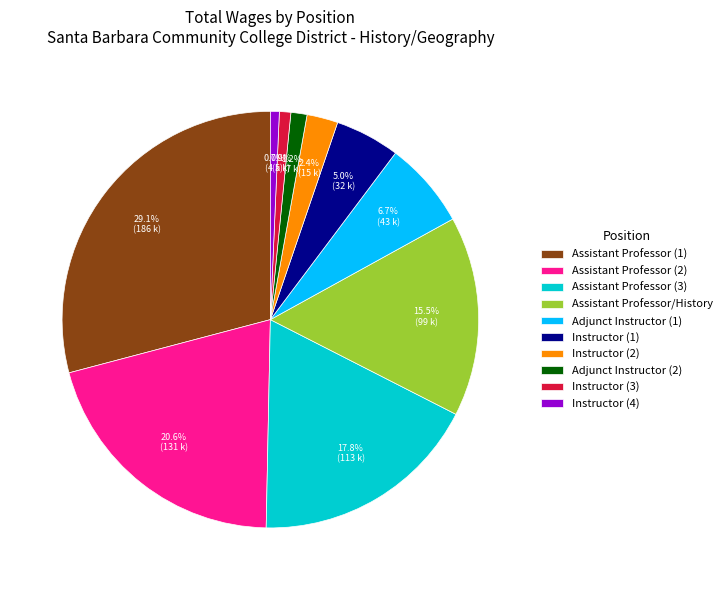

Is Instructor (3) the majority of the pie?

No